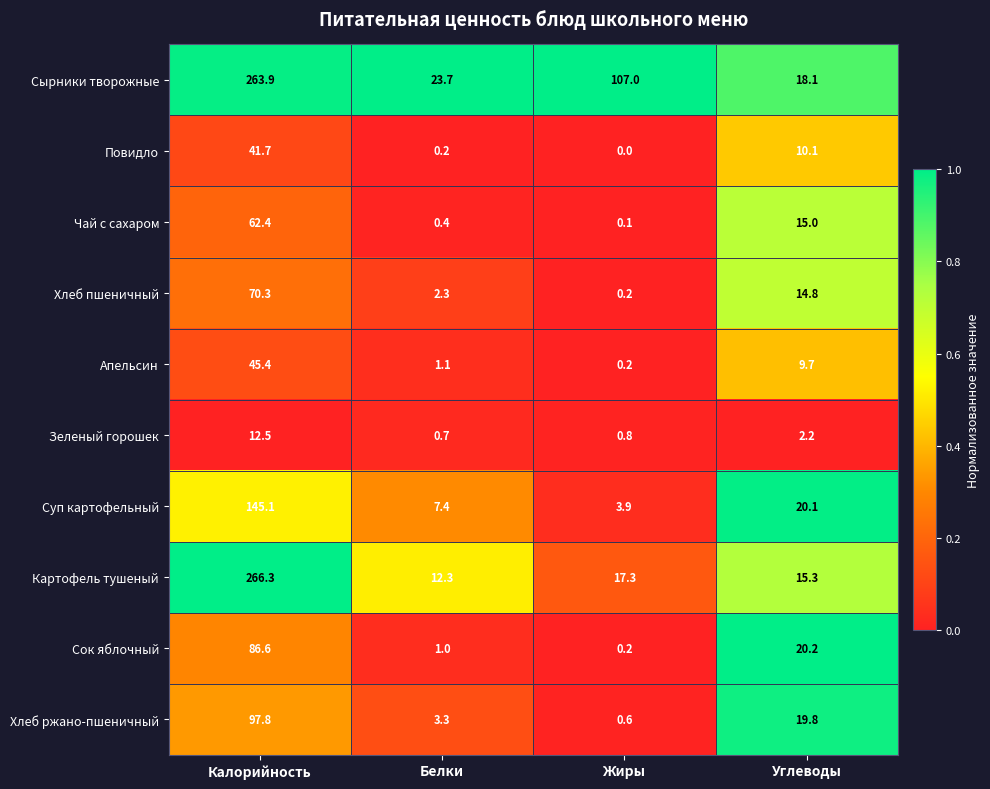

Between Жиры and Углеводы, which series saw the biggest shift?

Сырники творожные